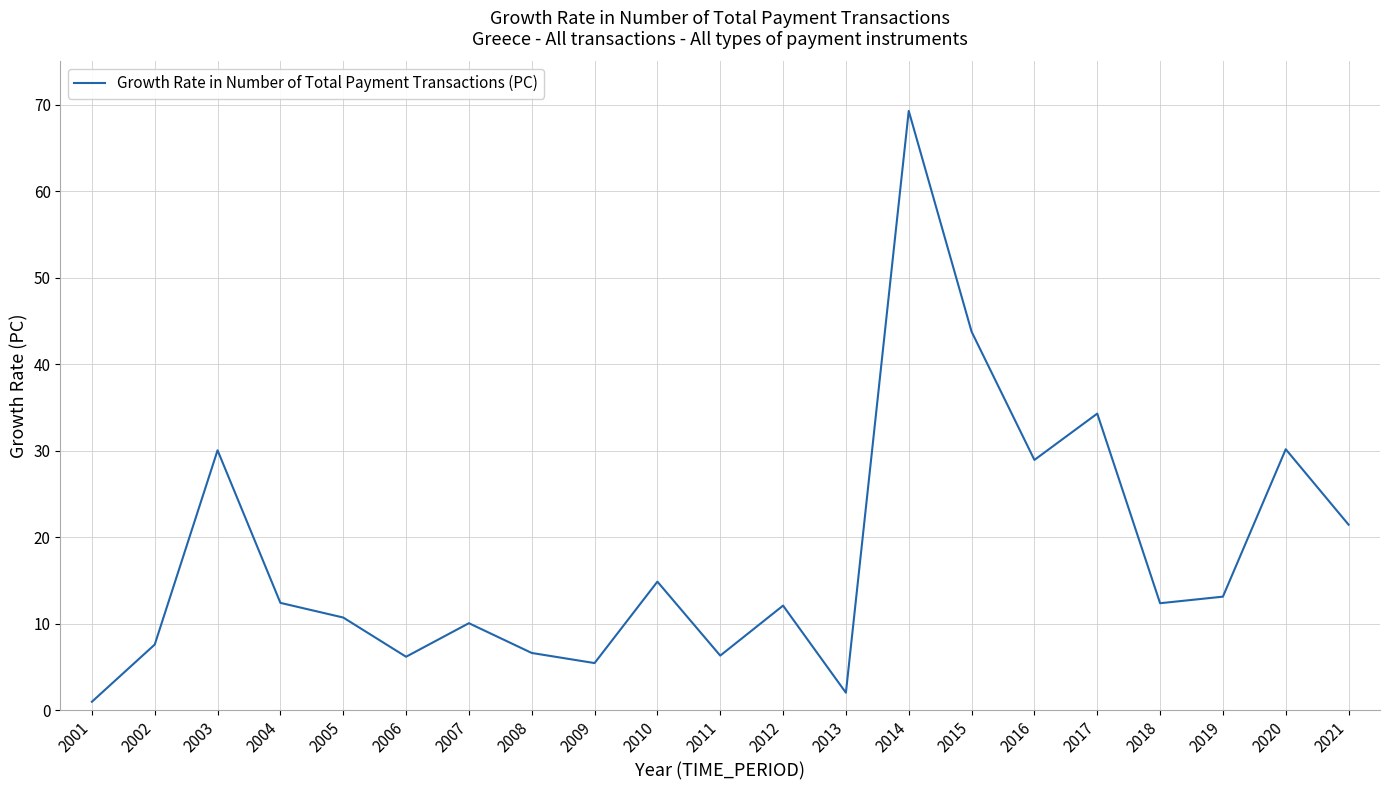

What is the maximum value shown in the chart?

69.3